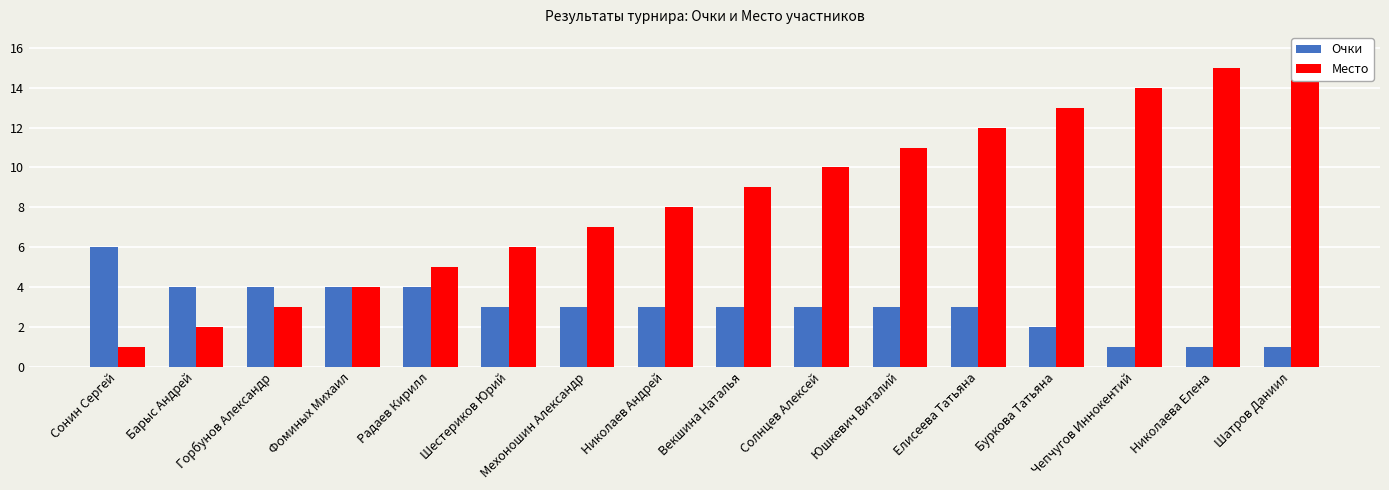

At how many categories does at least one series exceed 12?

4